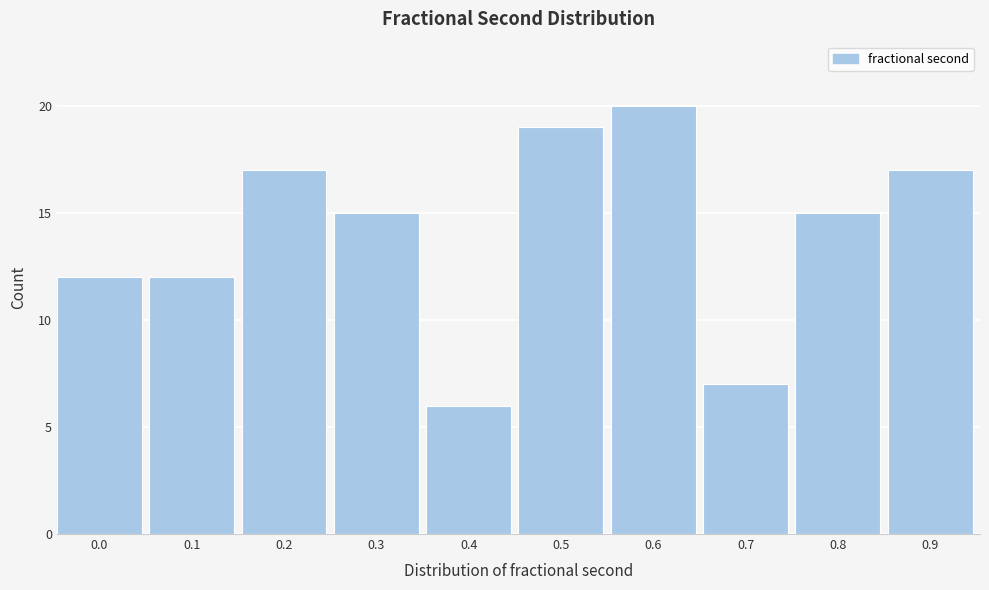

Reading left to right, transcribe all the data shown in this chart.

0.0=12	0.1=12	0.2=17	0.3=15	0.4=6	0.5=19	0.6=20	0.7=7	0.8=15	0.9=17